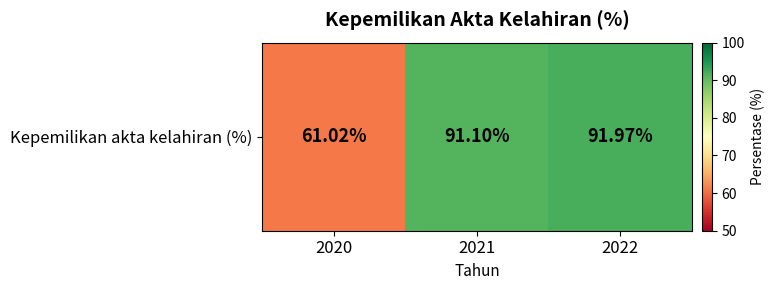

What is the average value?

81.4